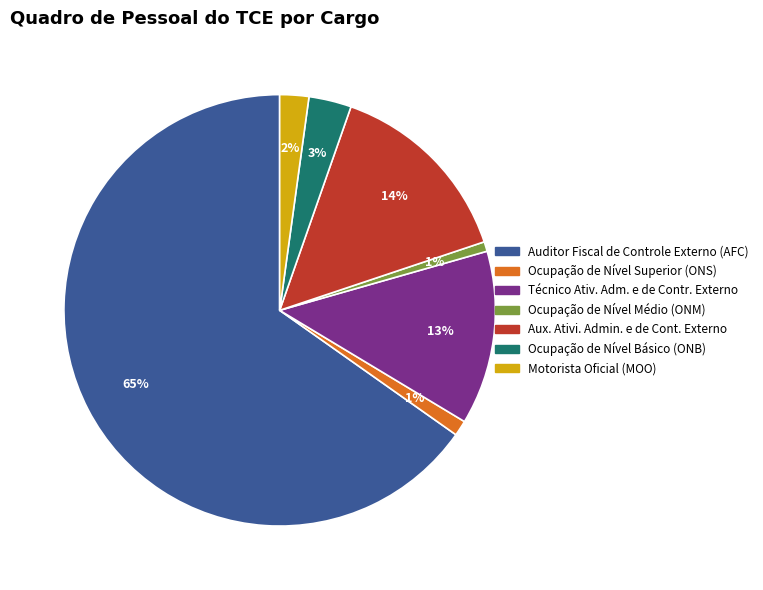

Count the number of slices in the pie.

7